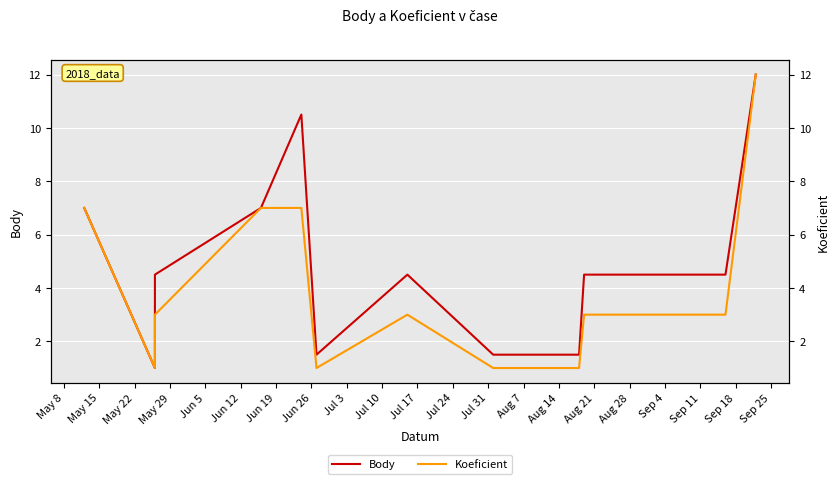

At which category does Koeficient reach its first local peak?

Jun 19